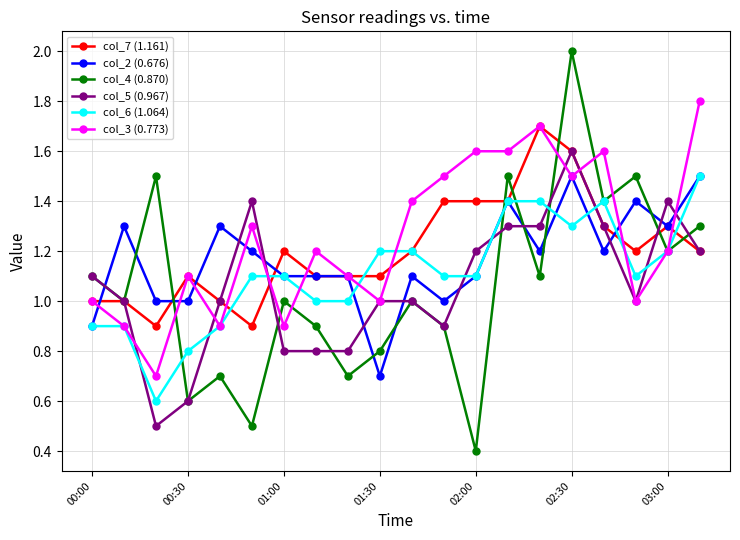

True or false: col_5 (0.967) has more than 0 points higher than both neighbors.

True